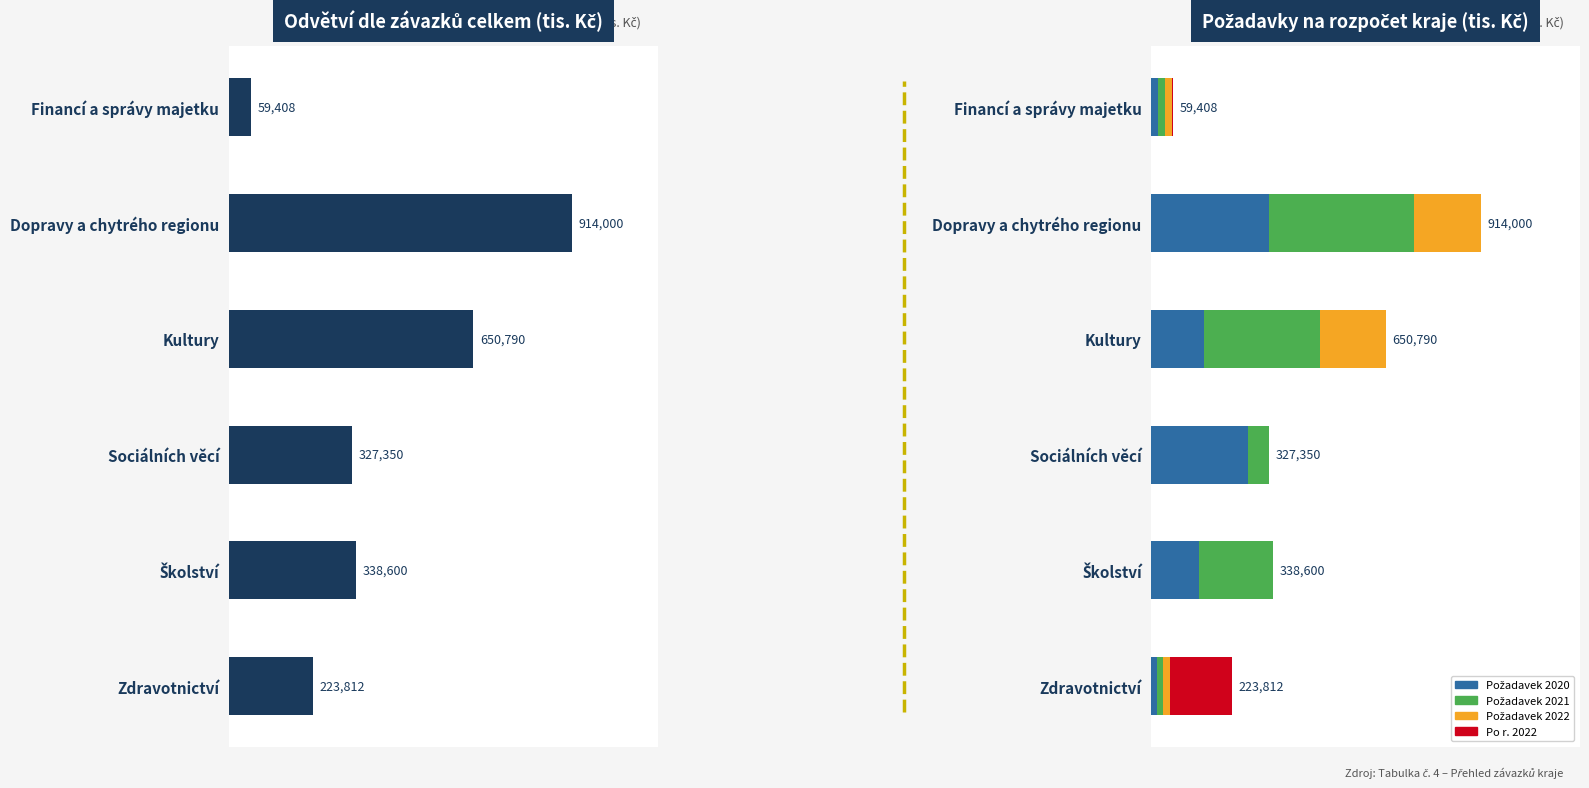

Reading right to left, transcribe all the data shown in this chart.

Závazky celkem: 223812	338600	327350	650790	914000	59408
Požadavek 2020: 16807	131400	266650	145110	327000	19507
Požadavek 2021: 16875	207200	60700	323610	402000	19507
Požadavek 2022: 16942	0	0	182070	185000	19507
Po r. 2022: 173188	0	0	0	0	887